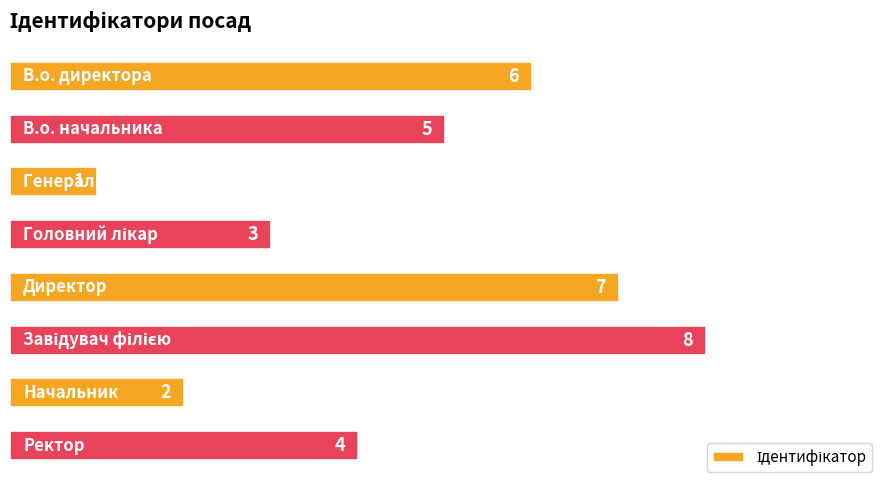

What is the value of the 6th bar from the top?

8